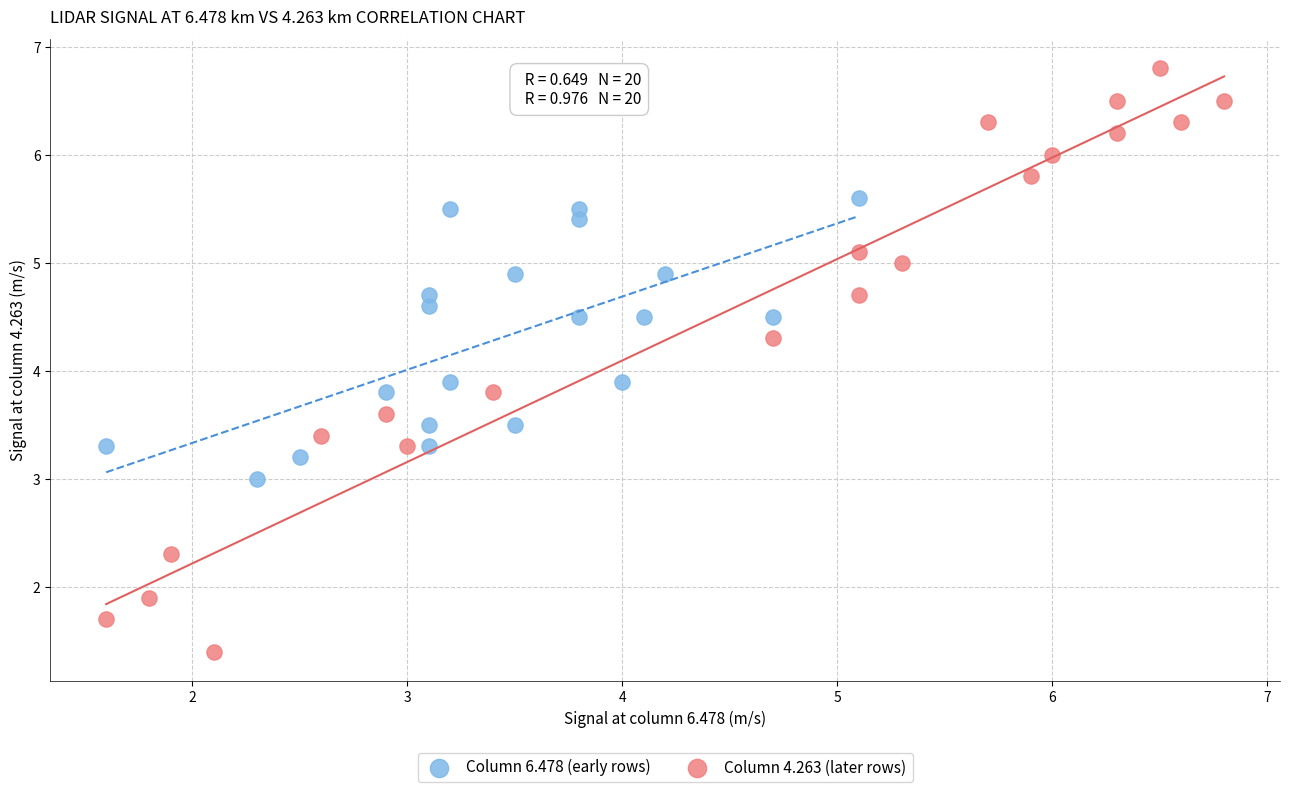

Which series has the largest Y range (max minus min)?

Column 4.263 (later rows)